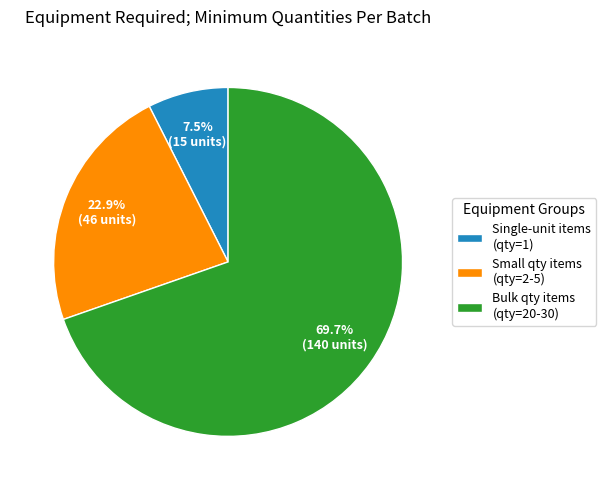

What is the smallest slice in the pie chart?

Single-unit items (qty=1)